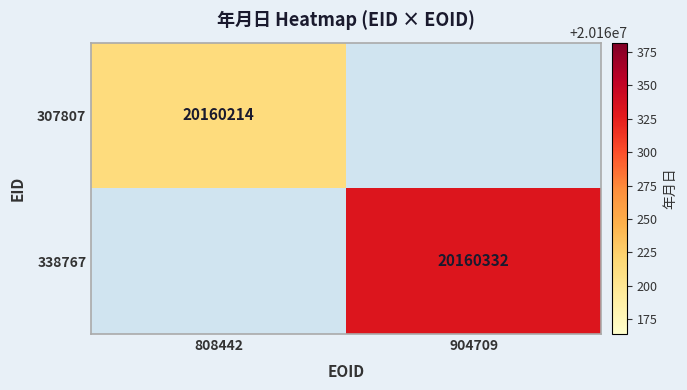

The 307807 series shows 20160214 at 808442. True or false?

True